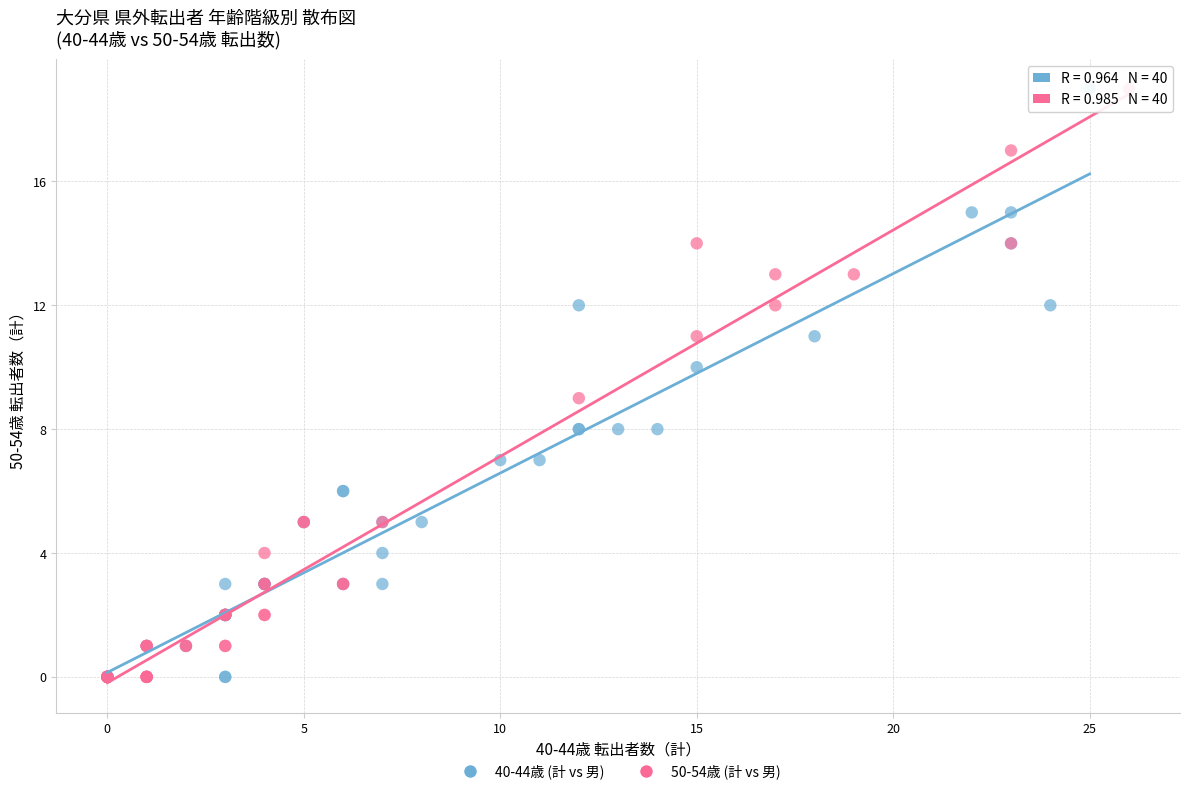

What are all the series names shown in the legend?

40-44歳 (計 vs 男), 50-54歳 (計 vs 男)